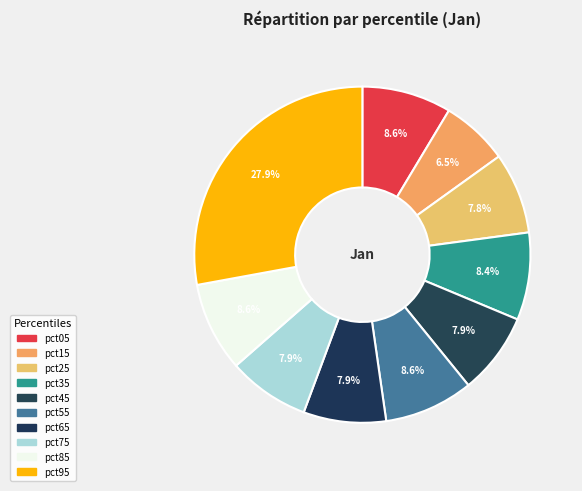

What percentage is the pct35 slice, to the nearest percent?

8%